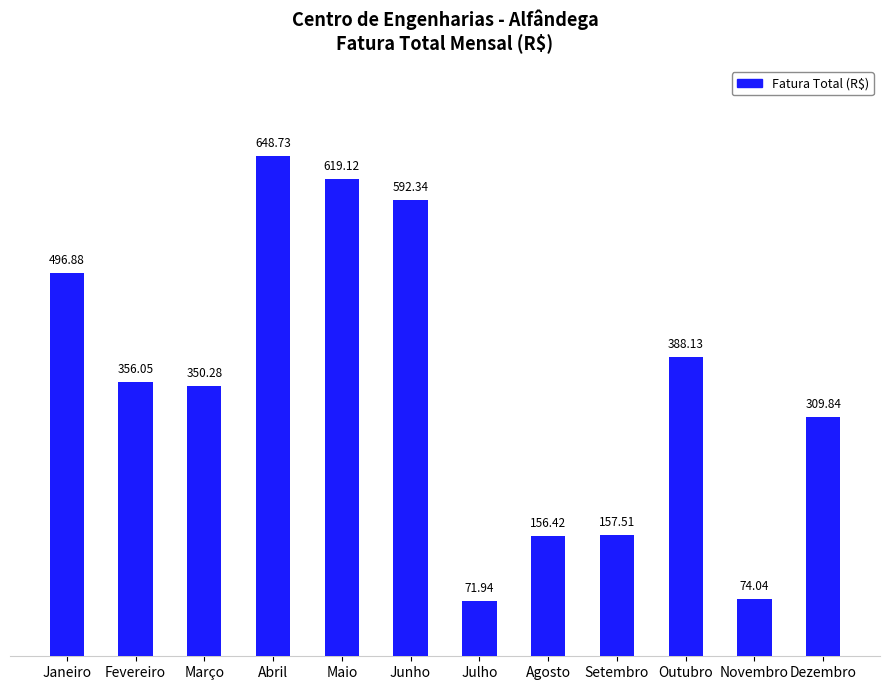

How many values exceed 356?

6